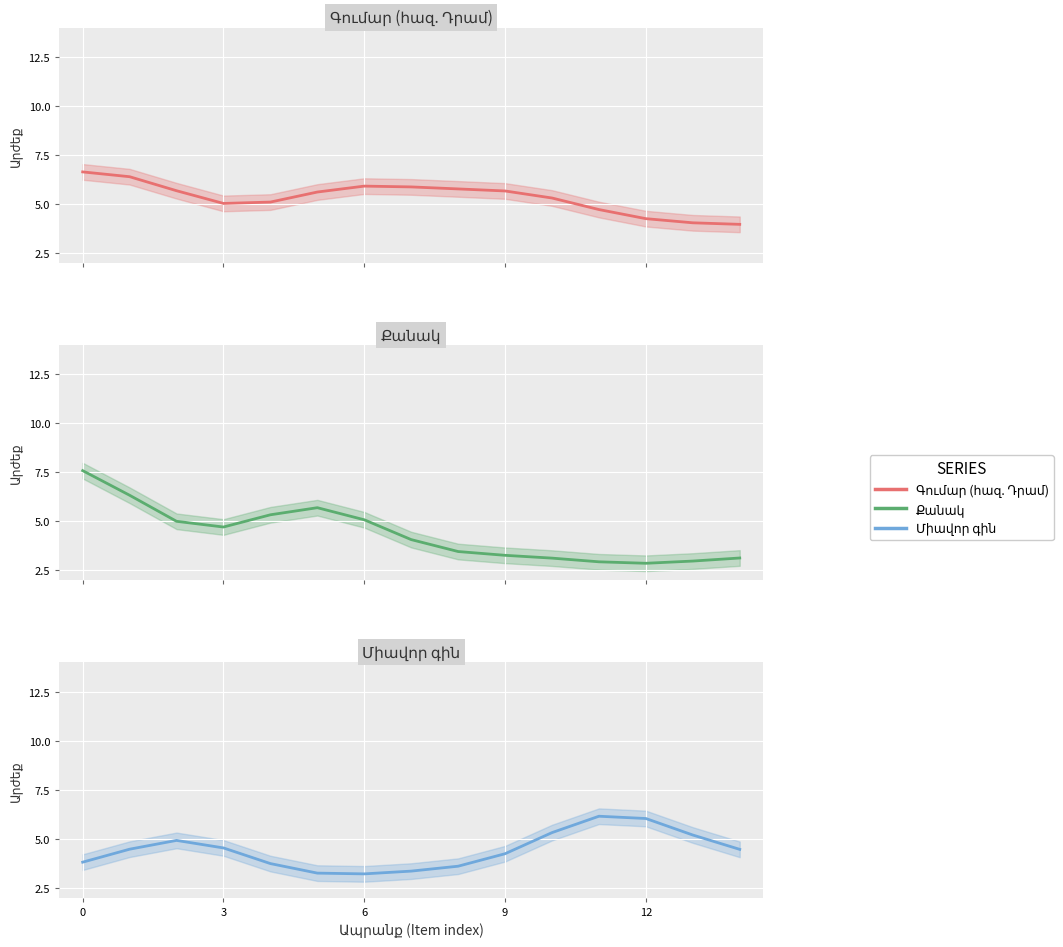

Reading left to right, what are all the values shown in this chart?

Գումար (հազ. Դրամ): 6.6	6.4	5.7	5.0	5.1	5.6	5.9	5.9	5.8	5.7	5.3	4.7	4.2	4.0	4.0
Քանակ: 7.6	6.3	5.0	4.7	5.3	5.7	5.1	4.1	3.5	3.3	3.1	2.9	2.9	3.0	3.1
Միավոր գին: 3.8	4.5	4.9	4.5	3.7	3.2	3.2	3.4	3.6	4.2	5.3	6.2	6.0	5.2	4.5